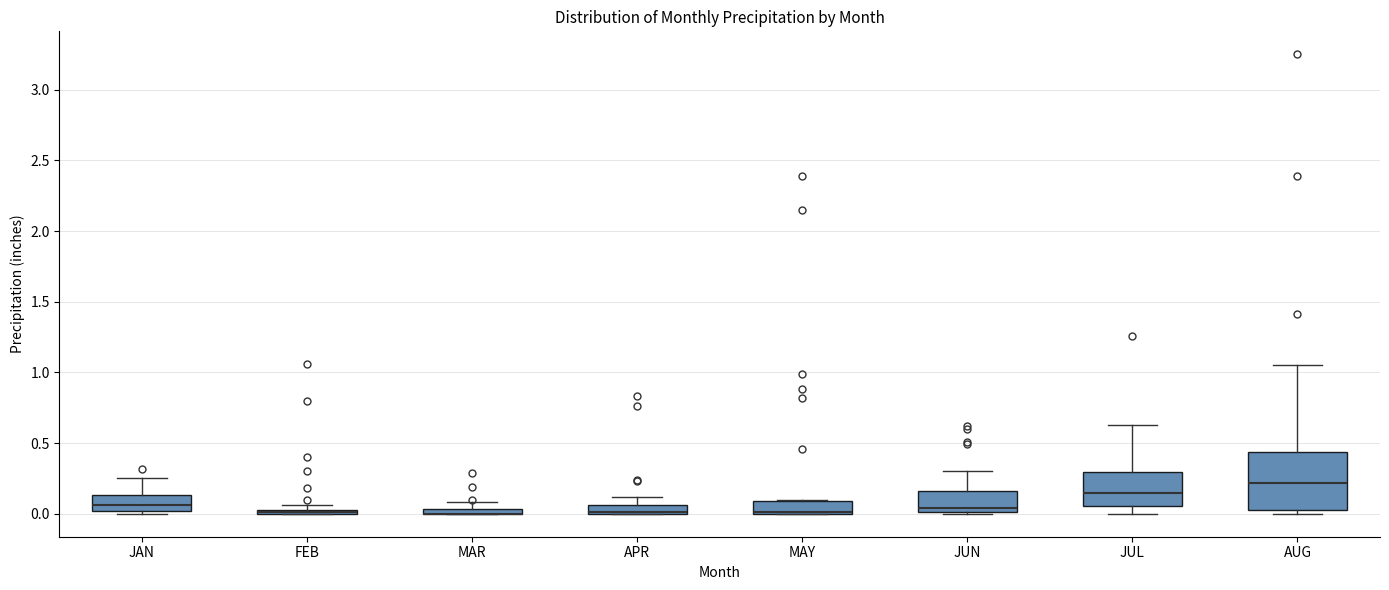

Where is the lower edge of the box for JUN on the y-axis? The values are not printed on the chart, so give them approximately, as read against the axis.

0.00